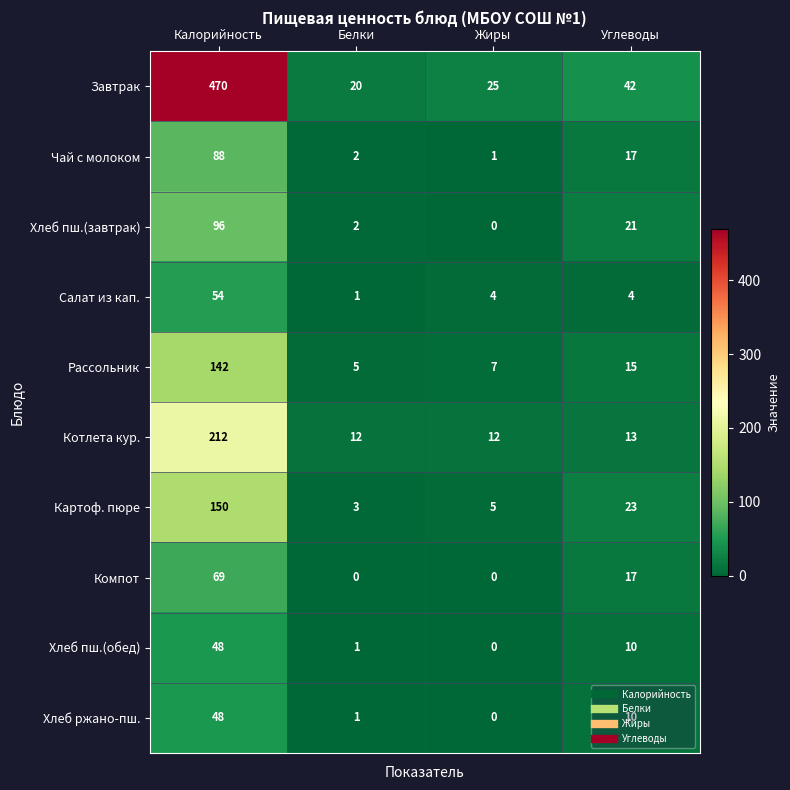

Which series has the largest total across all categories?

Завтрак